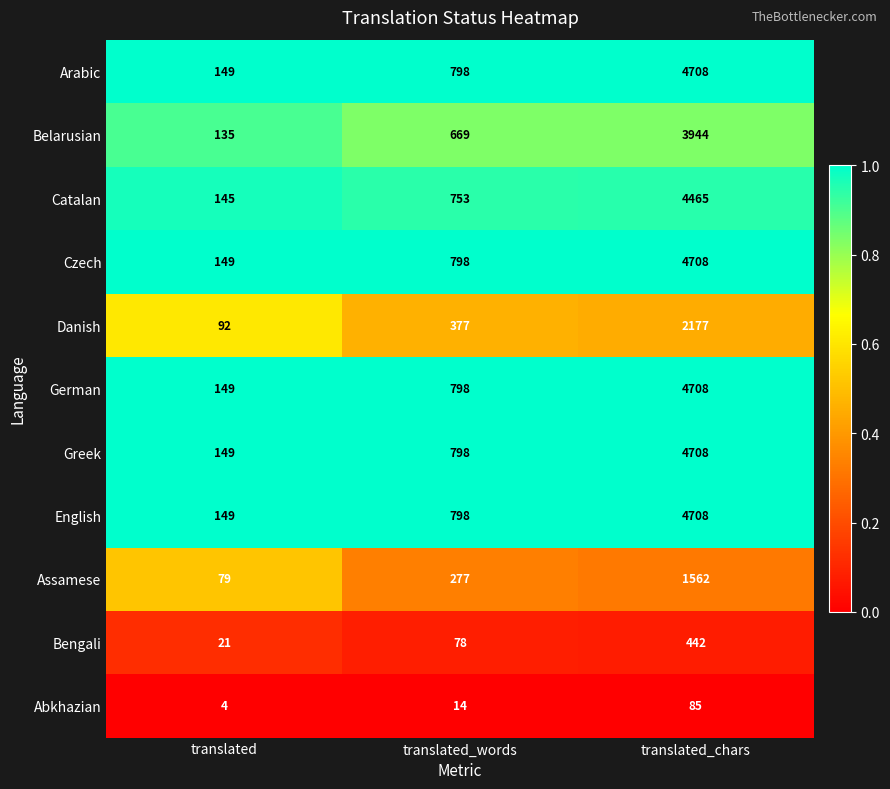

Where is Assamese nearest to the value 820?

translated_words